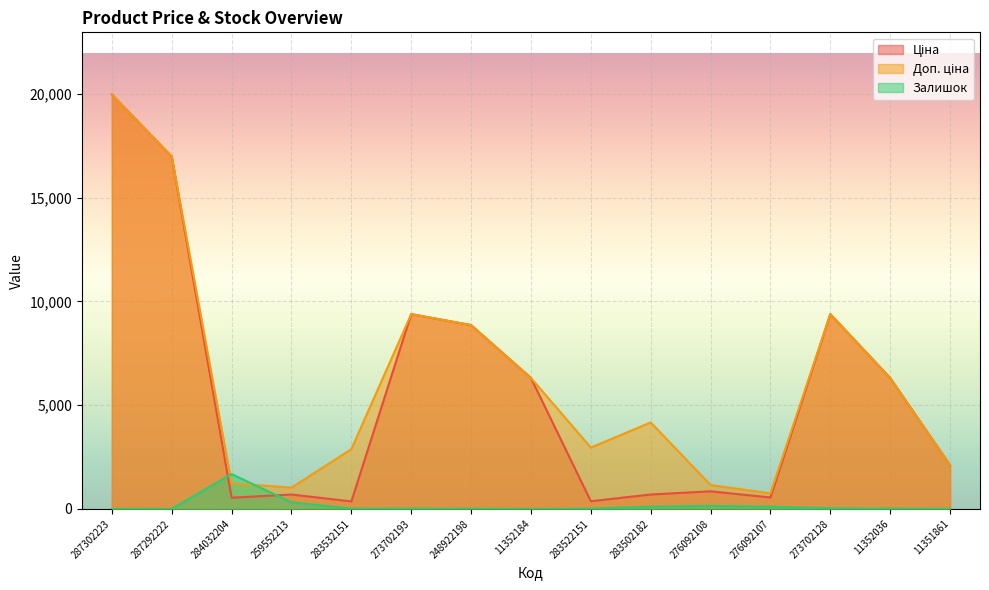

Between which two adjacent categories do Доп. ціна and Залишок first intersect?

287292222 and 284032204